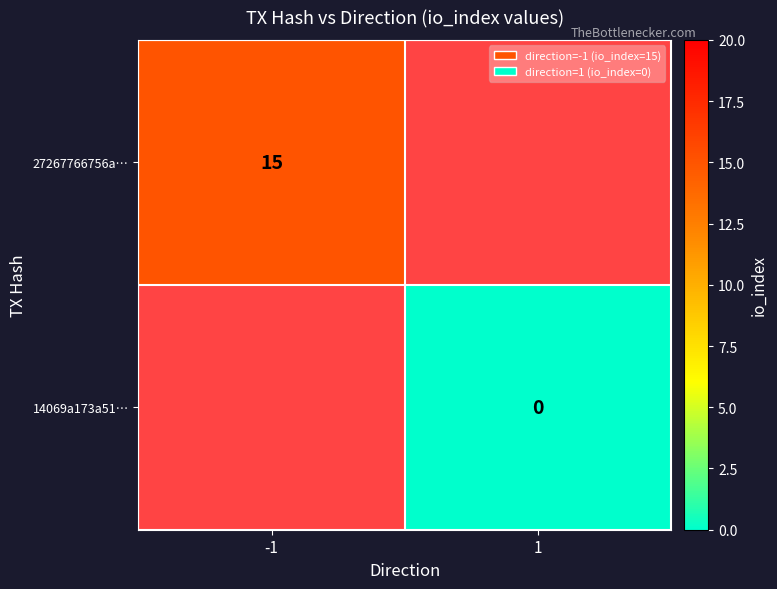

The value of 27267766756a… at -1 is 15. True or false?

True